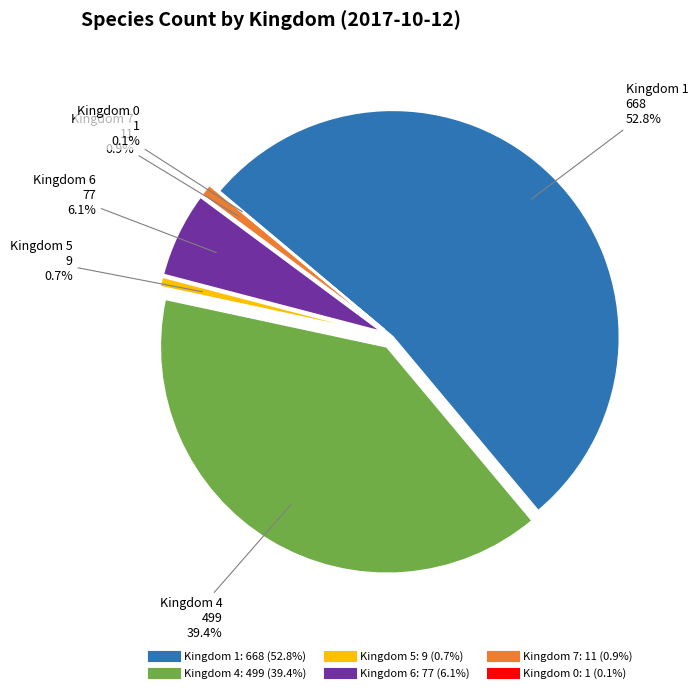

Is there a majority slice in this chart?

Yes